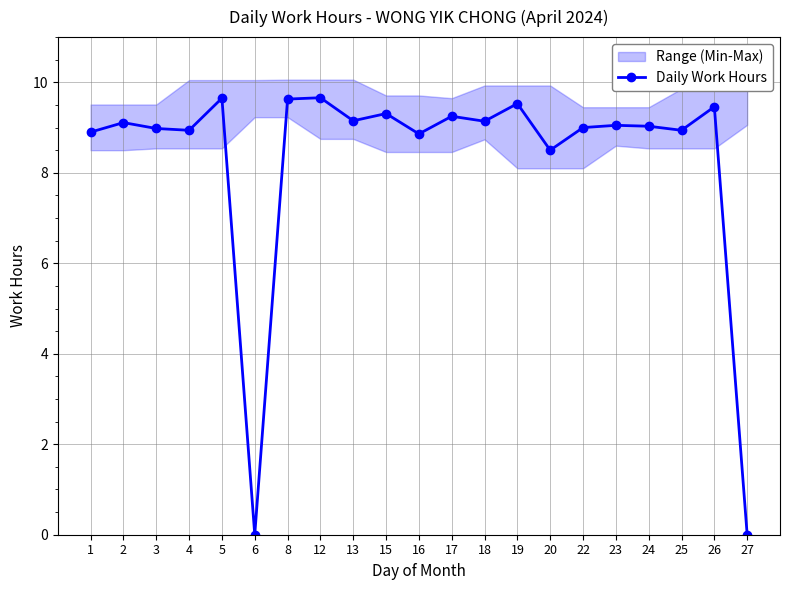

Reading left to right, what are all the values shown in this chart?

8.9	9.1	9.0	8.9	9.7	0.0	9.6	9.7	9.2	9.3	8.9	9.2	9.1	9.5	8.5	9.0	9.1	9.0	8.9	9.5	0.0